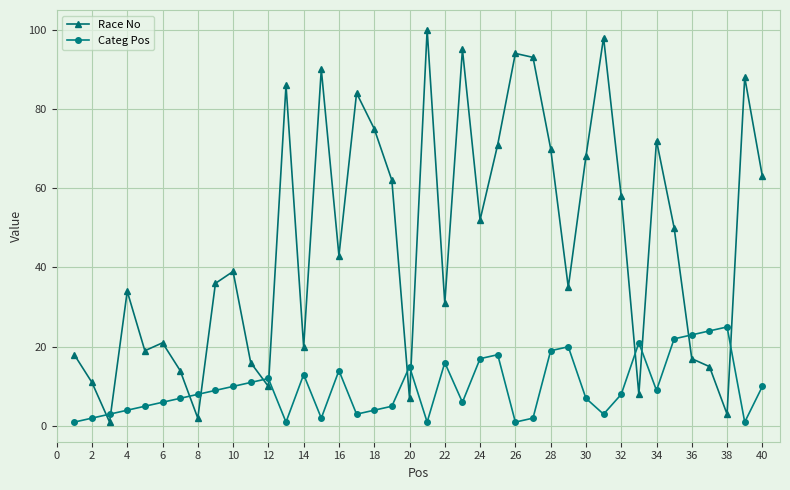

How many categories are shown in the chart?

40